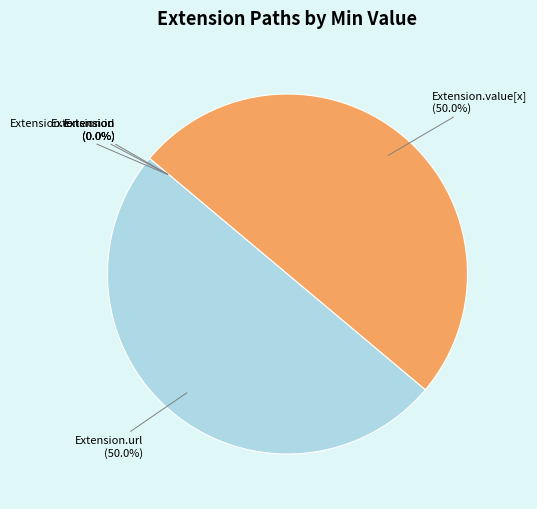

Does Extension.url represent more than half of the total?

No